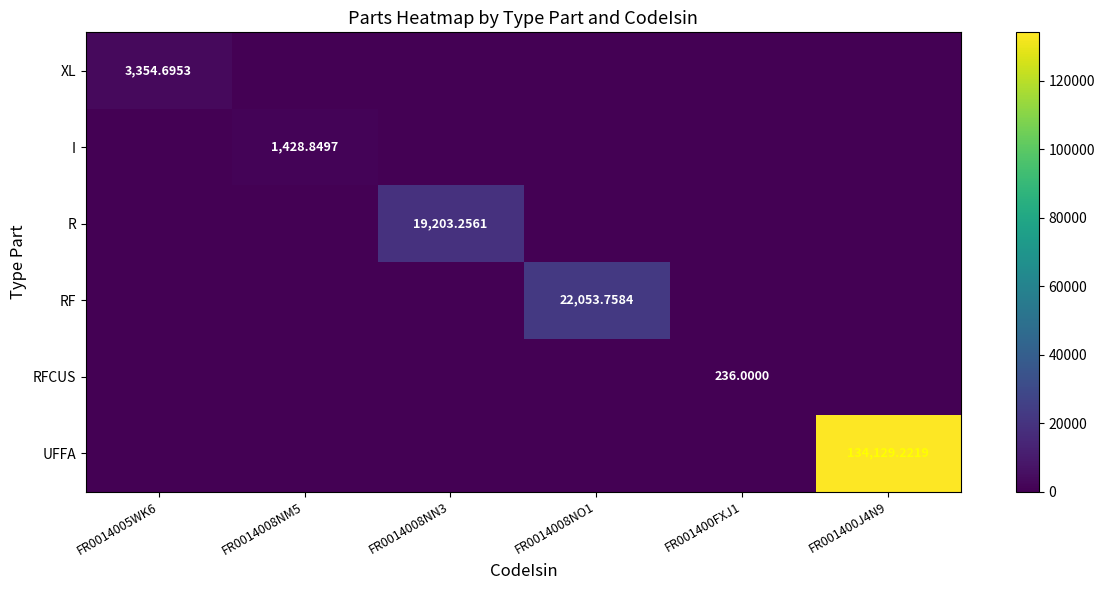

What is the average value of the I series?

238.1